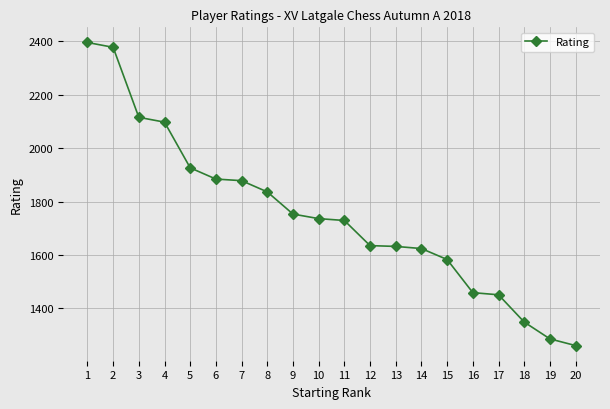

What is the average value?

1750